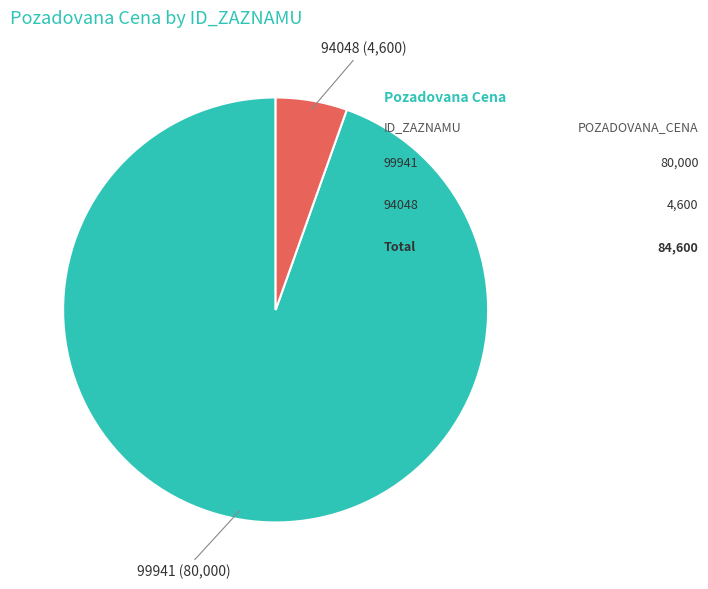

Approximately how many times larger is the value at 99941 compared to 94048?

17.4